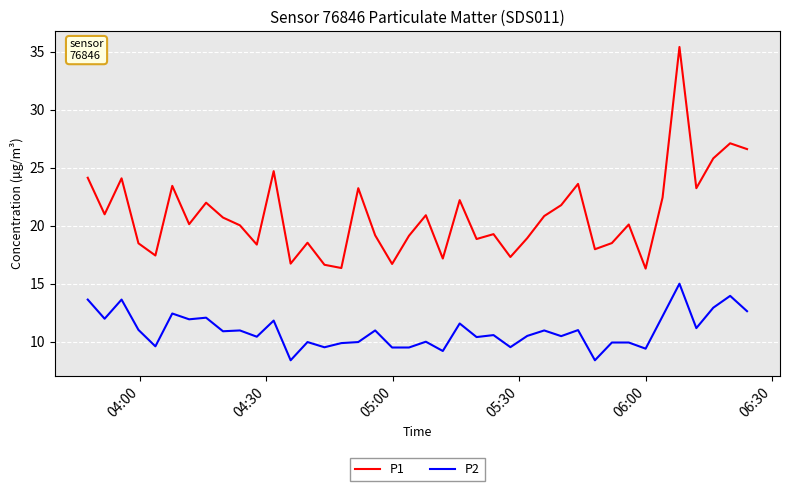

What is the minimum value for P2?

8.4